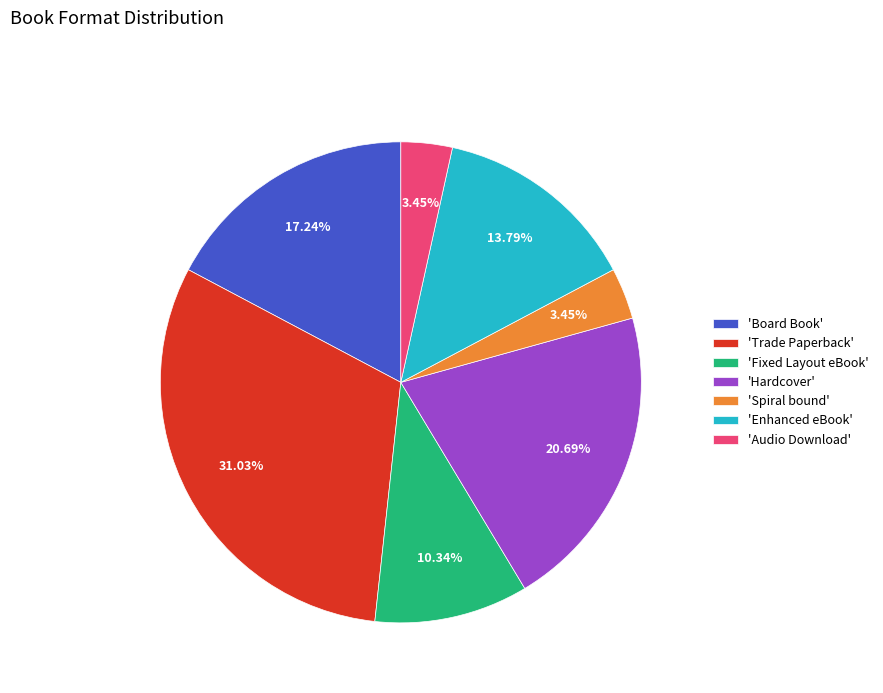

Is the sum of 'Trade Paperback' and 'Board Book' greater than half?

No